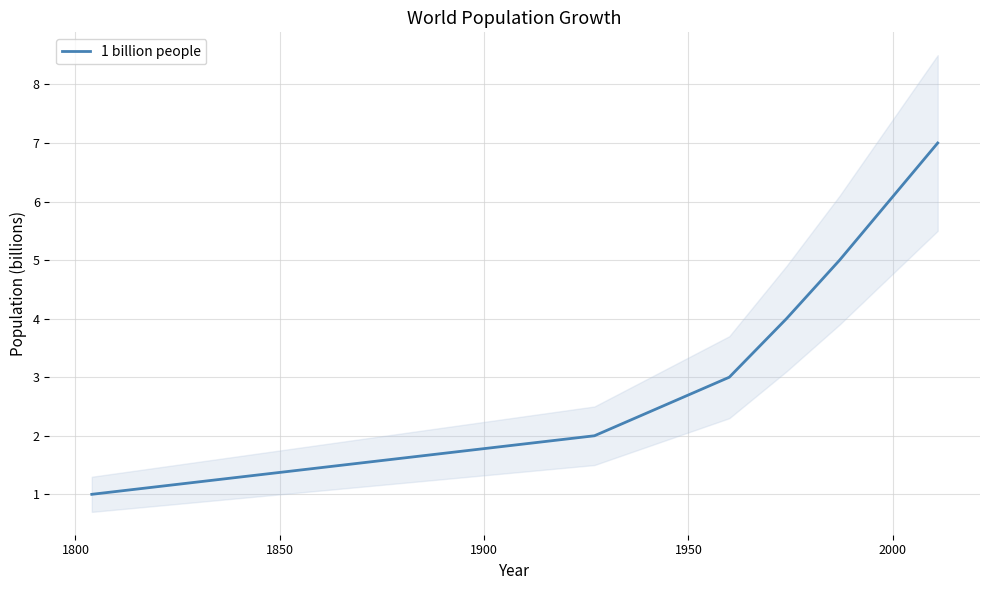

Is this an area chart (filled region under the line)?

No